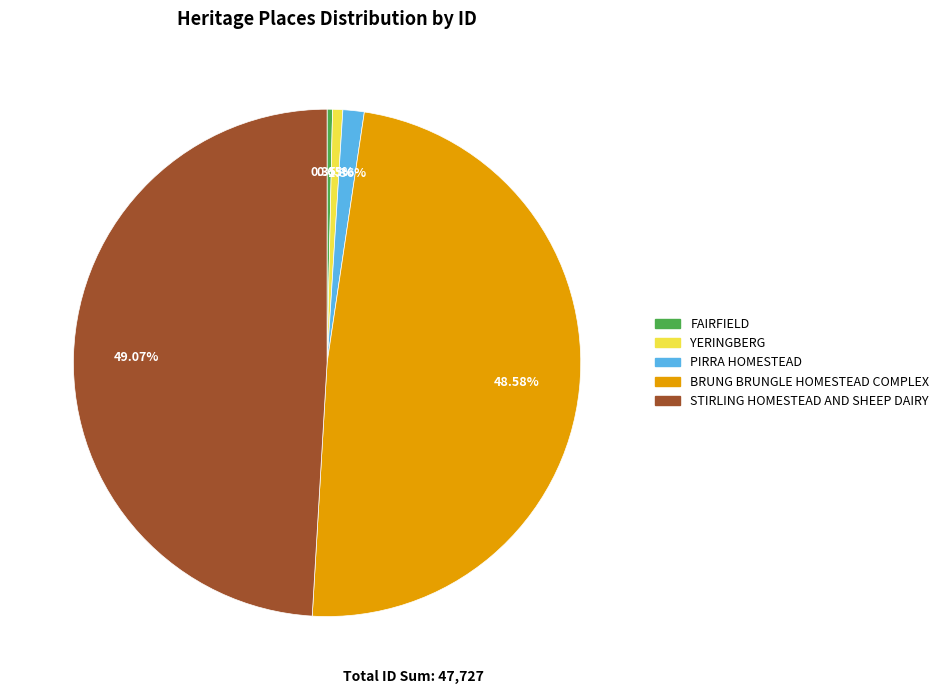

What is the ratio of the value at FAIRFIELD to the value at PIRRA HOMESTEAD?

0.3